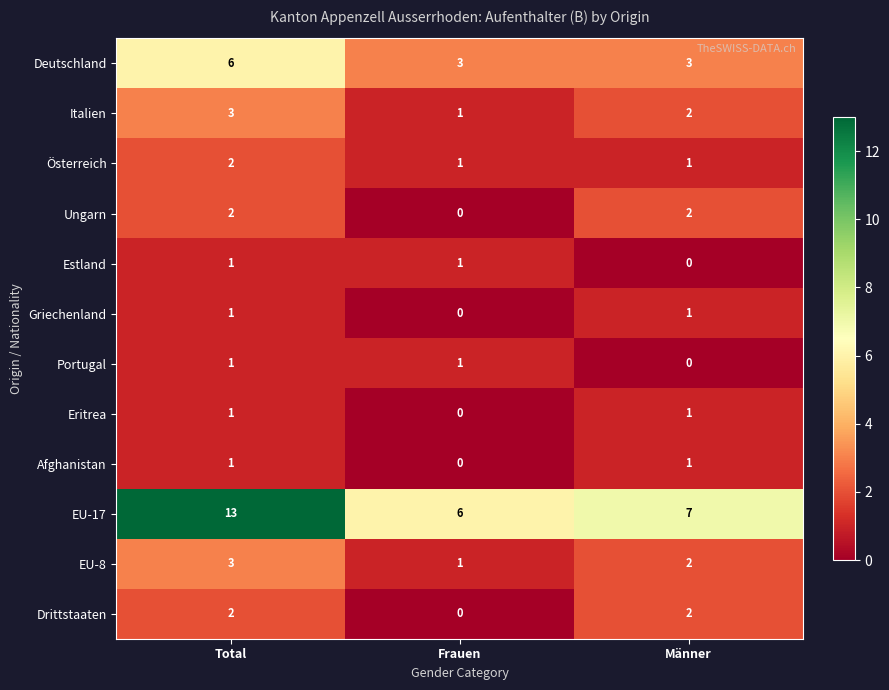

At how many categories does at least one series exceed 0?

3